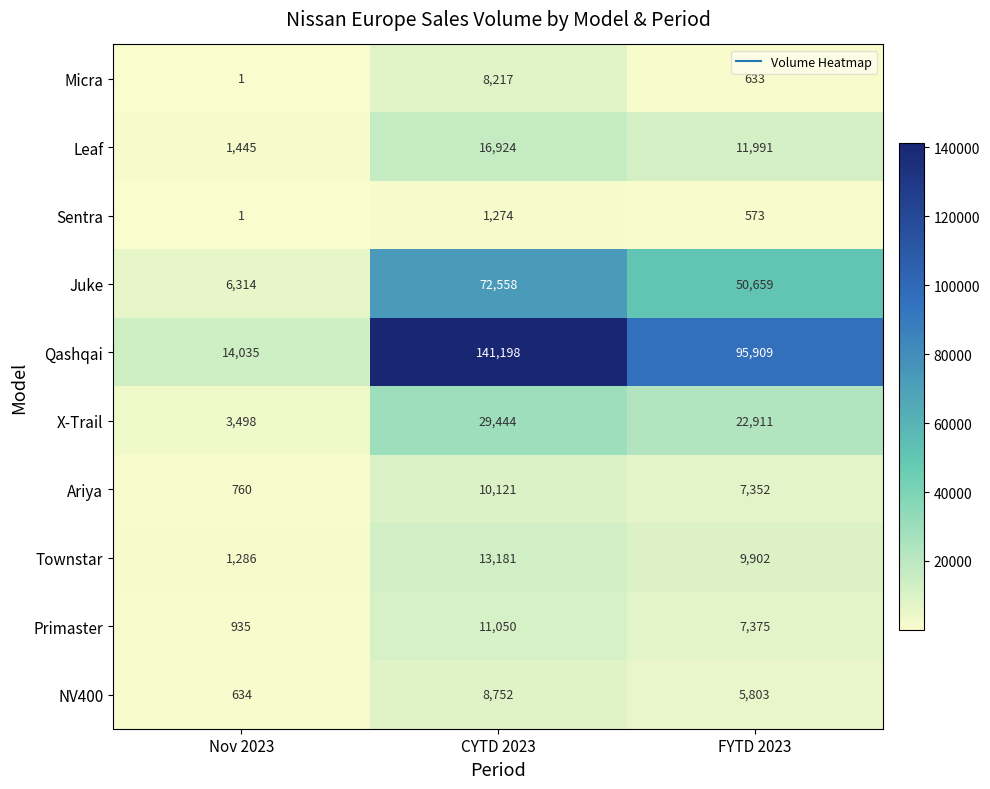

What is the smallest value displayed?

1